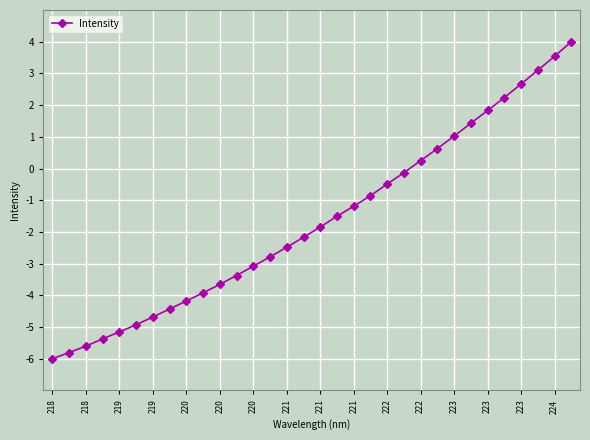

What is the difference between the maximum and minimum values?

10.0